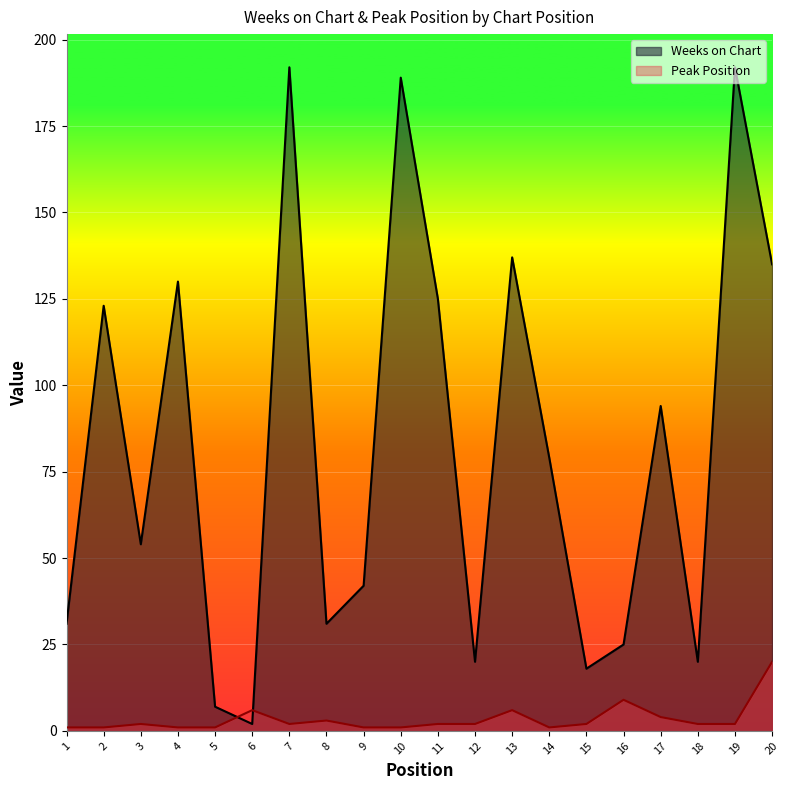

Where do Peak Position and Weeks on Chart first cross each other?

5 and 6